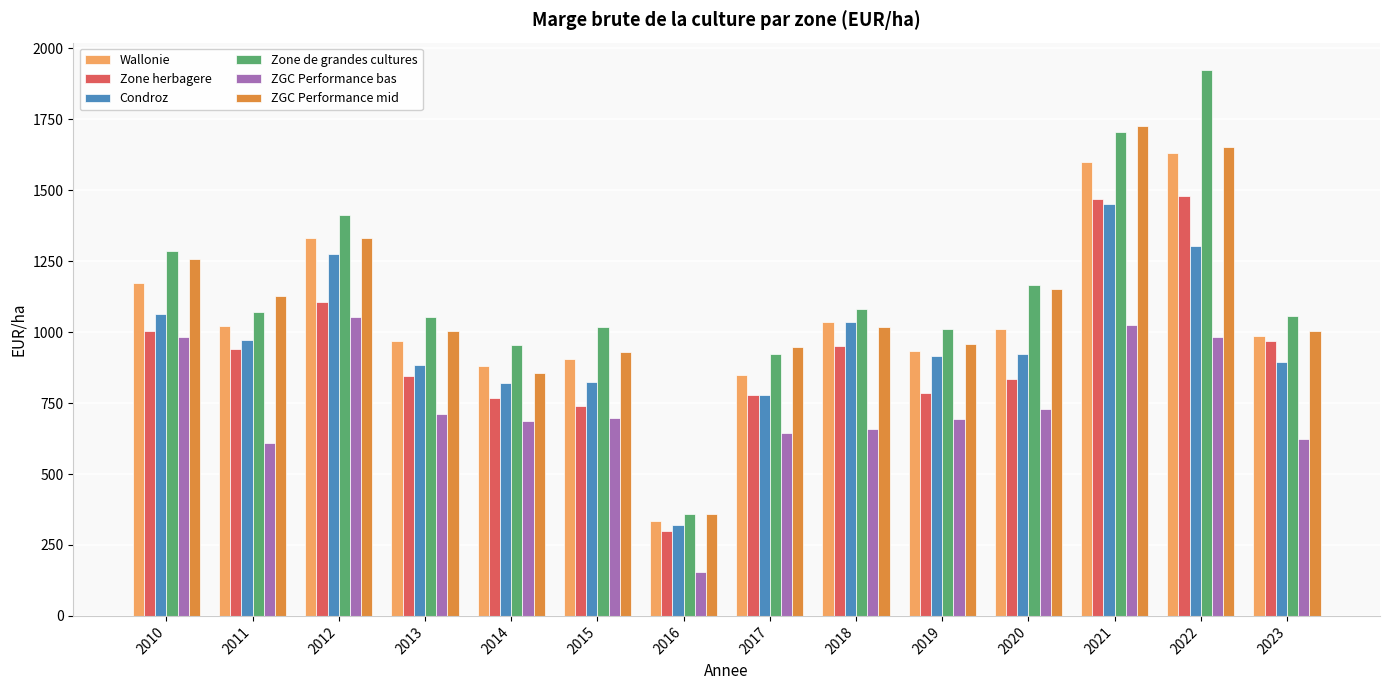

Where is Zone de grandes cultures nearest to the value 1141?

2020